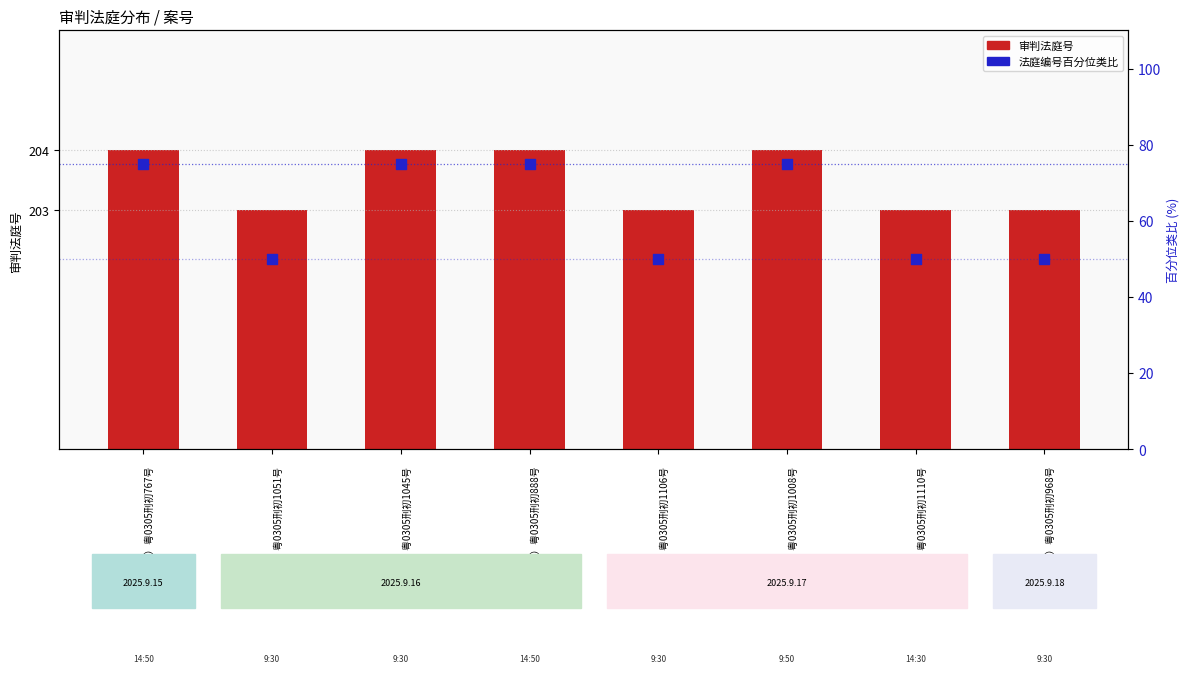

Which series reaches the minimum Y coordinate?

法庭编号百分位类比